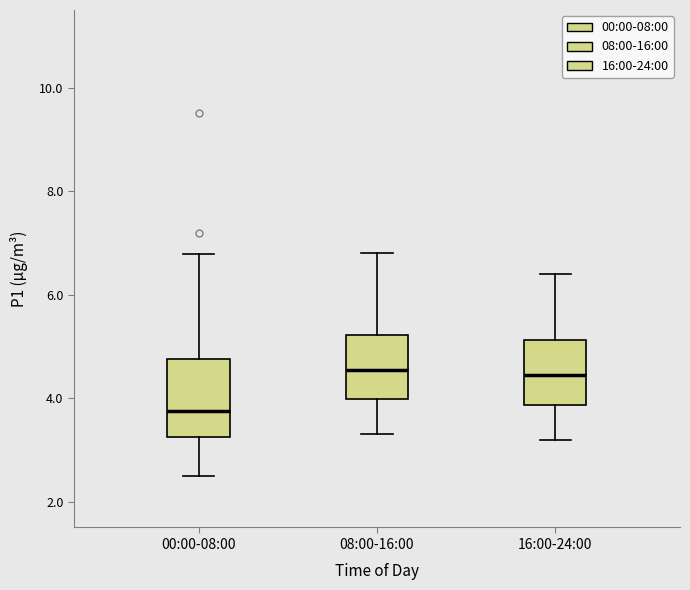

Where is the lower edge of the box for 08:00-16:00 on the y-axis? The values are not printed on the chart, so give them approximately, as read against the axis.

4.0